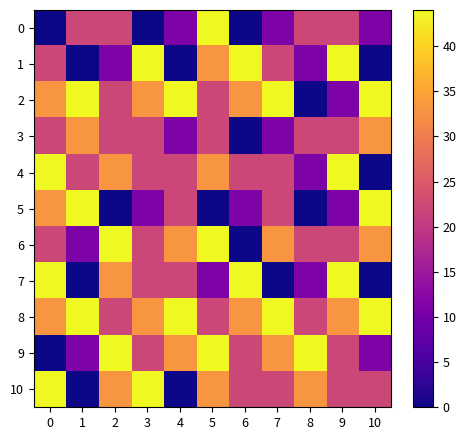

Reading left to right, list all the values displayed in this chart.

0: 0=0	1=22	2=22	3=0	4=11	5=44	6=0	7=11	8=22	9=22	10=11
1: 0=22	1=0	2=11	3=44	4=0	5=33	6=44	7=22	8=11	9=44	10=0
2: 0=33	1=44	2=22	3=33	4=44	5=22	6=33	7=44	8=0	9=11	10=44
3: 0=22	1=33	2=22	3=22	4=11	5=22	6=0	7=11	8=22	9=22	10=33
4: 0=44	1=22	2=33	3=22	4=22	5=33	6=22	7=22	8=11	9=44	10=0
5: 0=33	1=44	2=0	3=11	4=22	5=0	6=11	7=22	8=0	9=11	10=44
6: 0=22	1=11	2=44	3=22	4=33	5=44	6=0	7=33	8=22	9=22	10=33
7: 0=44	1=0	2=33	3=22	4=22	5=11	6=44	7=0	8=11	9=44	10=0
8: 0=33	1=44	2=22	3=33	4=44	5=22	6=33	7=44	8=22	9=33	10=44
9: 0=0	1=11	2=44	3=22	4=33	5=44	6=22	7=33	8=44	9=22	10=11
10: 0=44	1=0	2=33	3=44	4=0	5=33	6=22	7=22	8=33	9=22	10=22